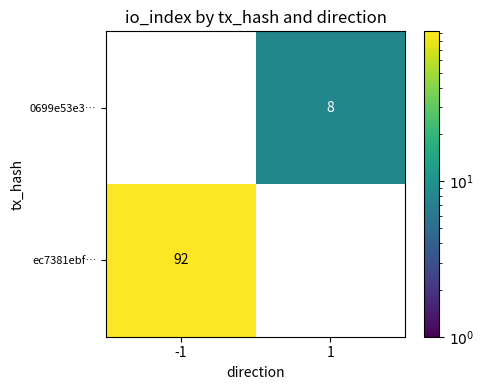

Rank the series by their maximum value, from lowest to highest.

0699e53e3…, ec7381ebf…